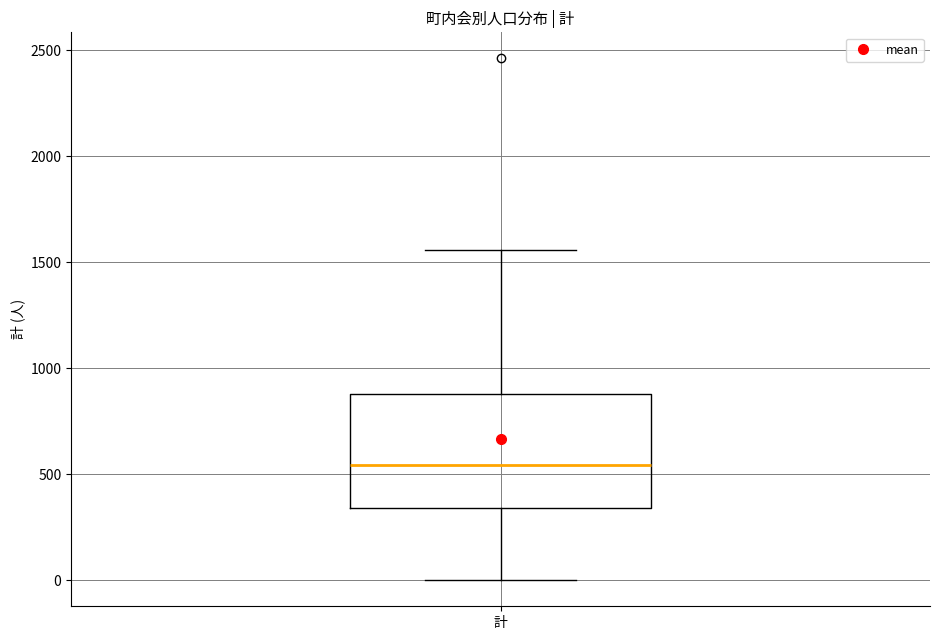

Where does the lower whisker of the box for 計 end on the y-axis? The values are not printed on the chart, so give them approximately, as read against the axis.

0